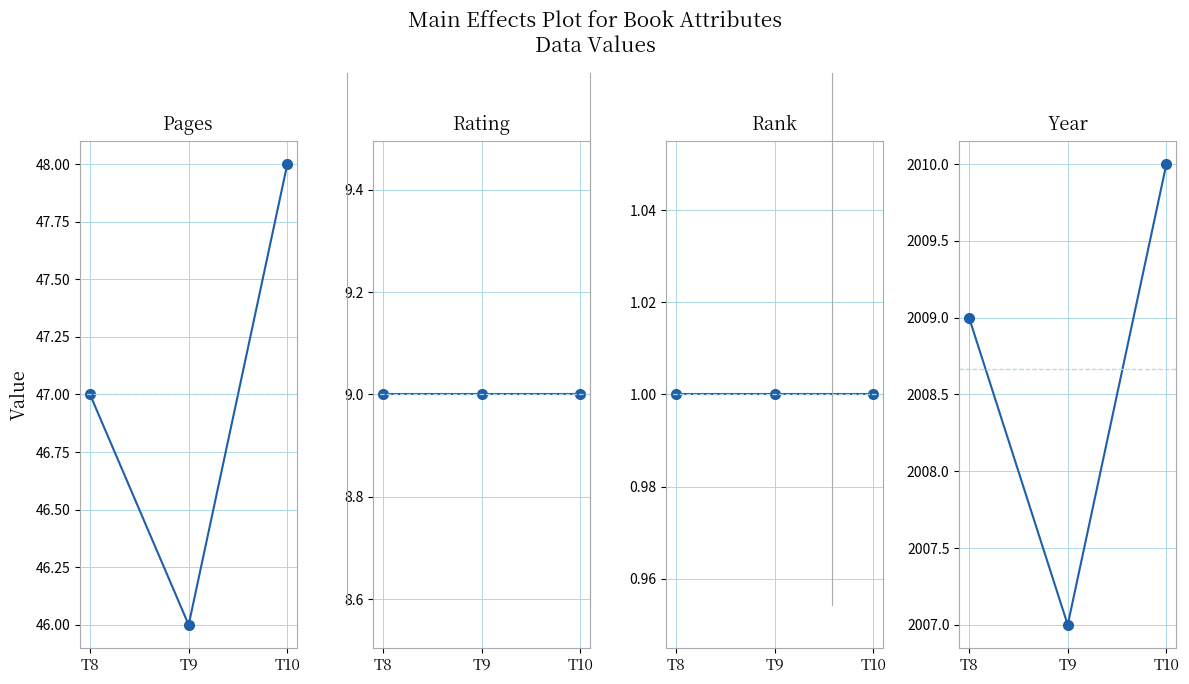

How many year values are between 2007 and 2010?

3